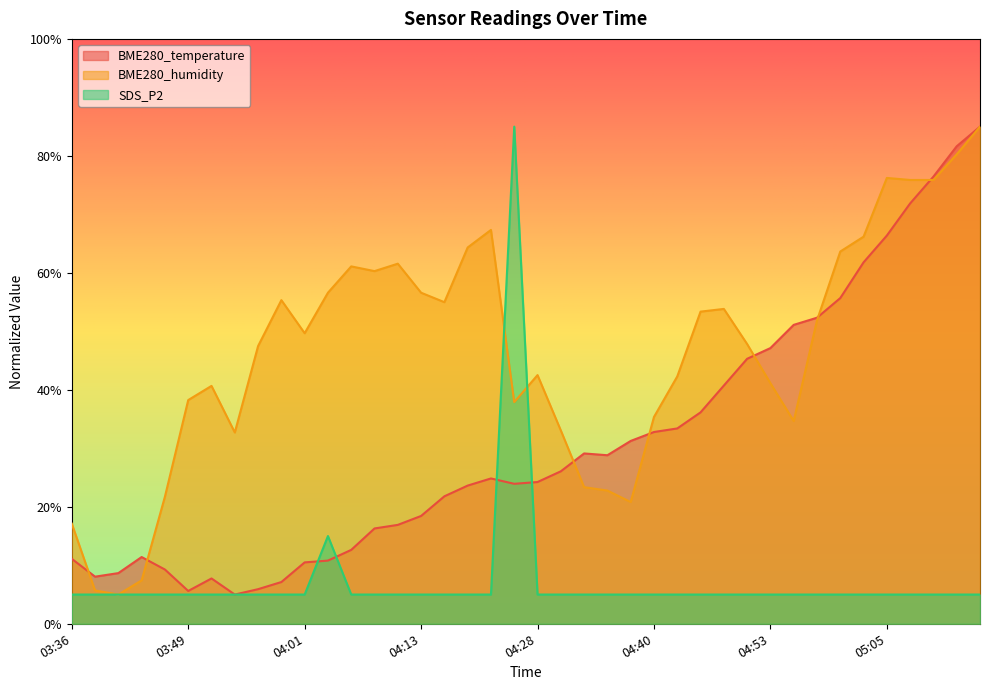

Which series has the largest total across all categories?

BME280_humidity